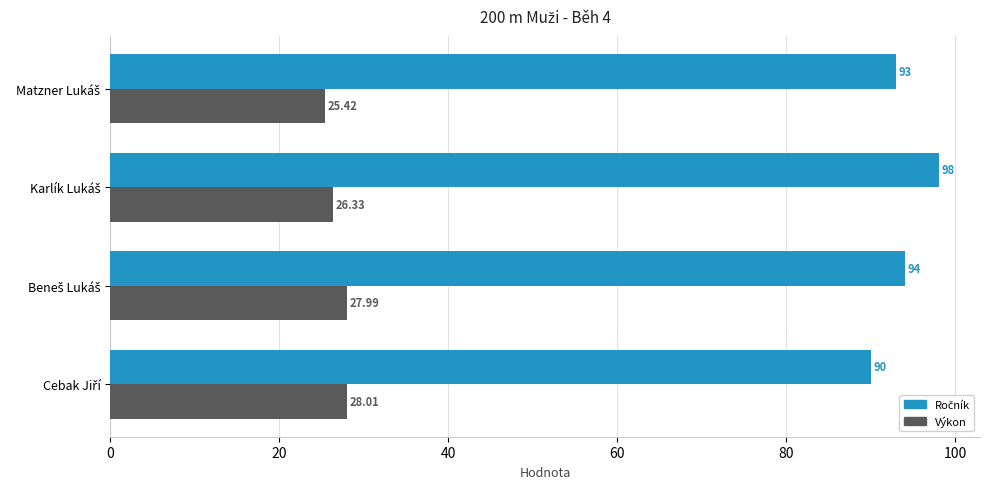

At how many categories does at least one series exceed 62?

4